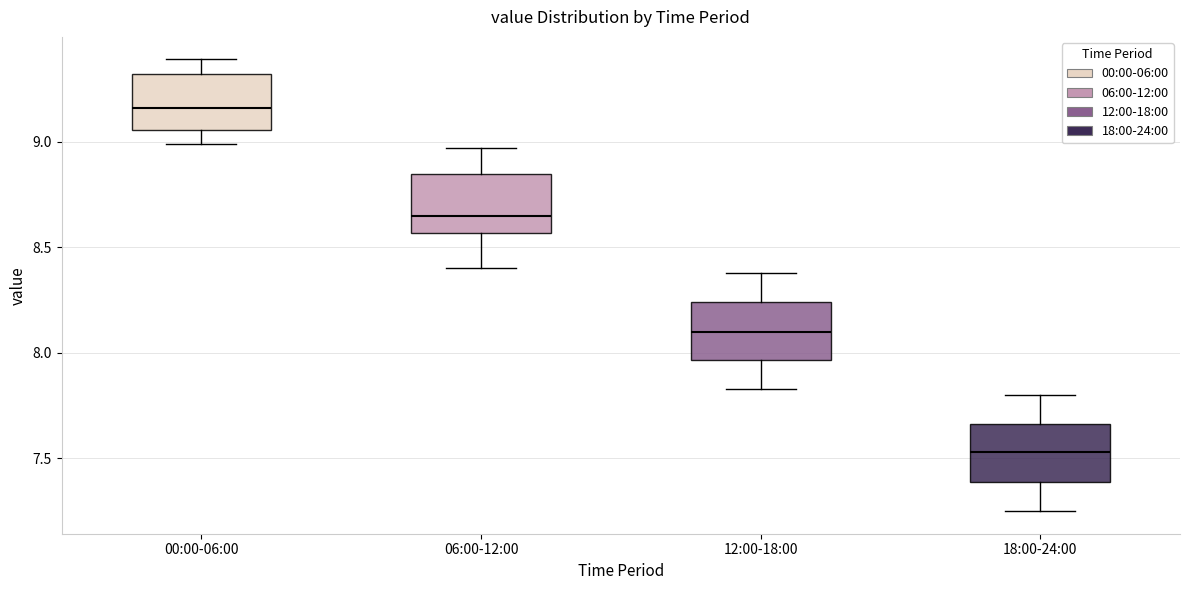

Reading left to right, read every box against the y-axis: the position of its median line, the range the box covers, and the ends of its whiskers. The values are not printed on the chart, so give them approximately, as read against the axis.

00:00-06:00: median 9.15, box 9.05 to 9.30, whiskers 9.00 to 9.40
06:00-12:00: median 8.65, box 8.55 to 8.85, whiskers 8.40 to 8.95
12:00-18:00: median 8.10, box 7.95 to 8.25, whiskers 7.85 to 8.40
18:00-24:00: median 7.55, box 7.40 to 7.65, whiskers 7.25 to 7.80